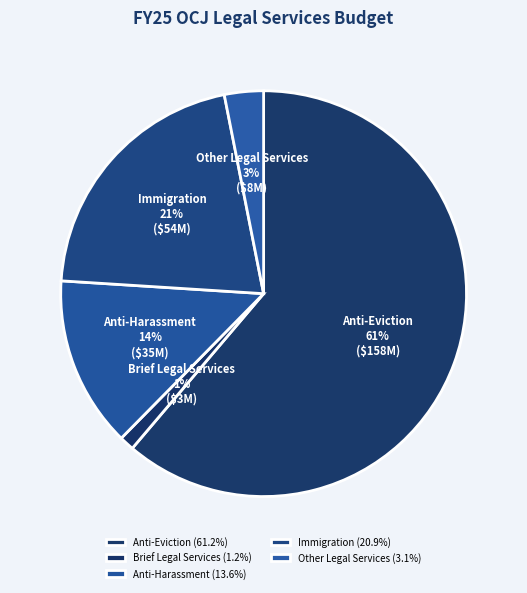

Is there a majority slice in this chart?

Yes